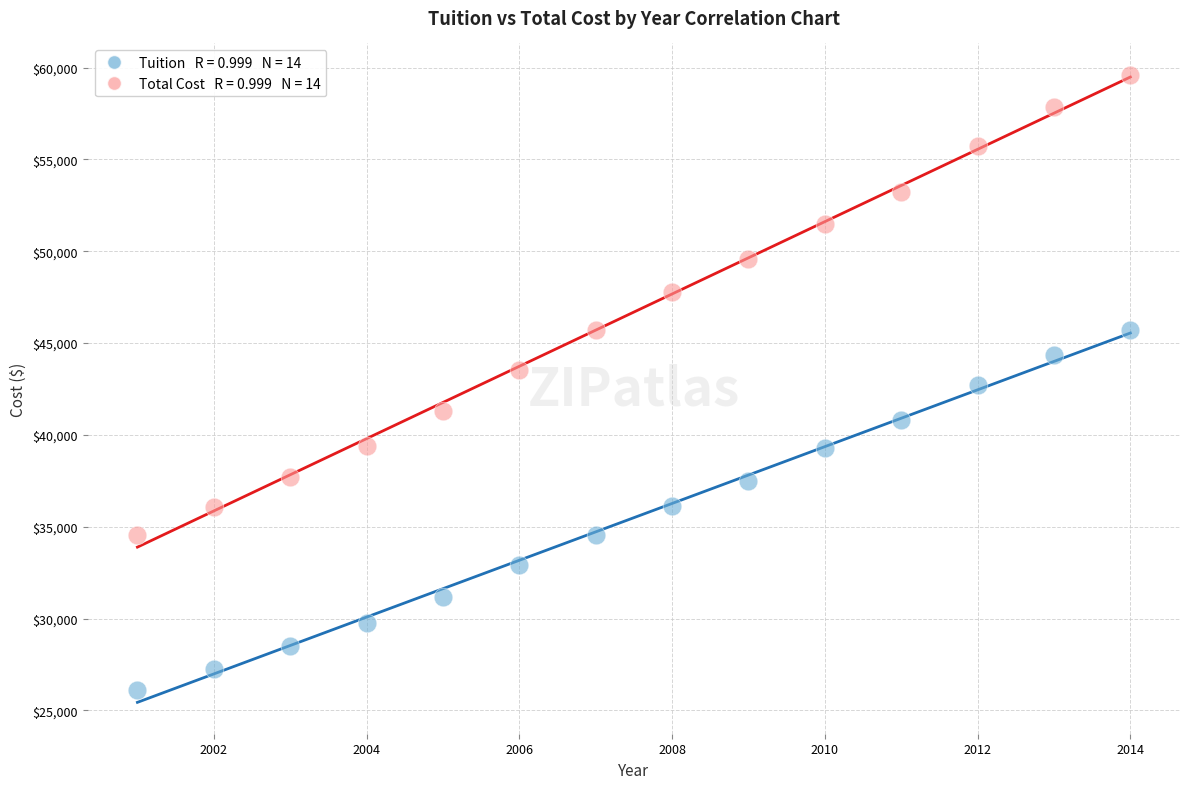

Across all data points, what is the range of Y values (max minus min)?

33512